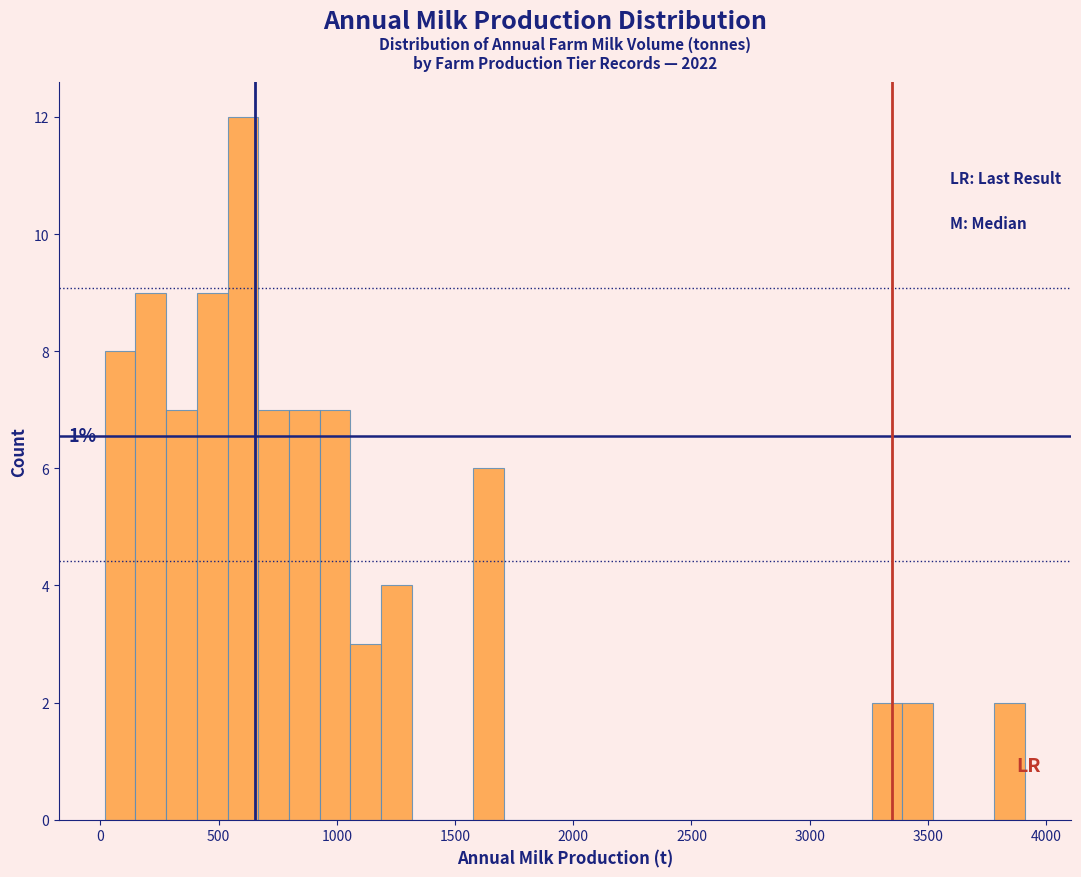

Read against the x-axis, roughly where is the centre of the tallest bar?

600